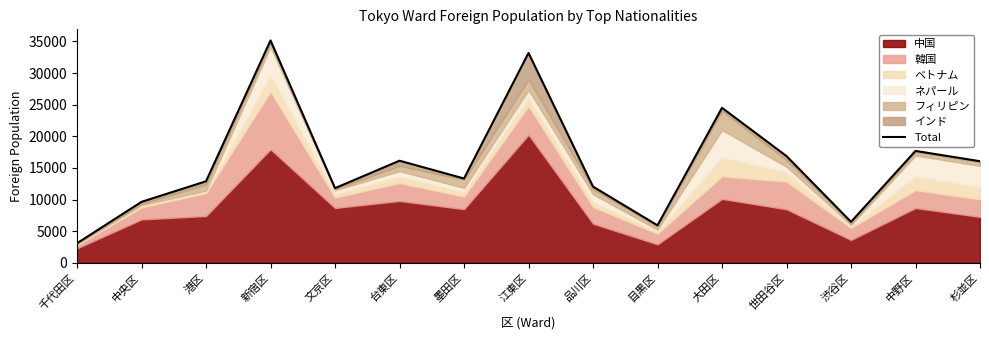

How many lines are shown in the chart?

1